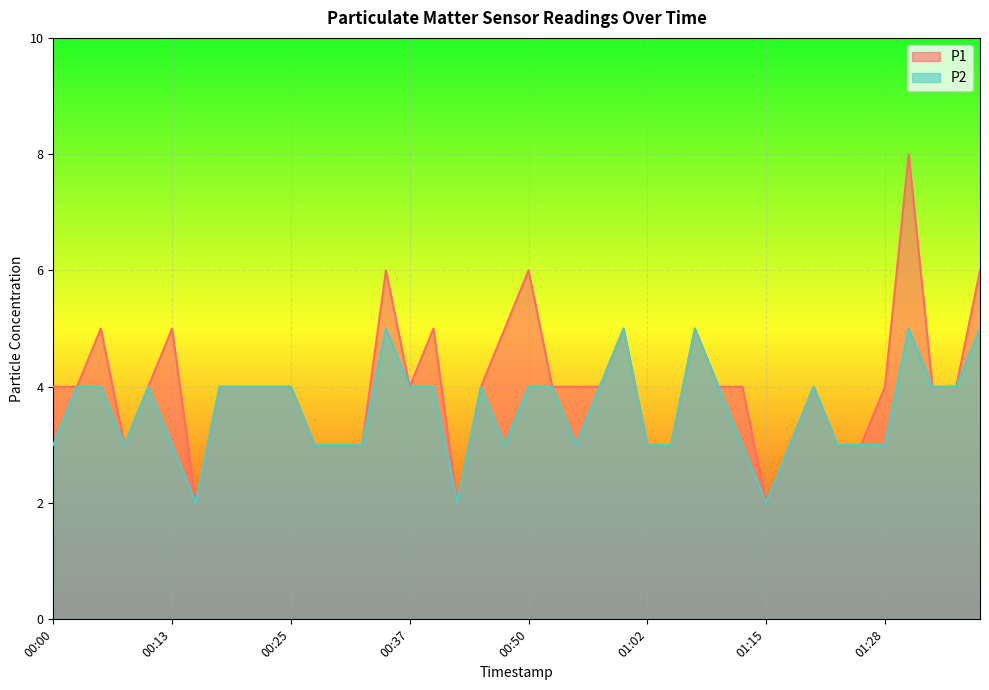

List the labels in order of P2 value, smallest first.

00:15, 00:43, 01:15, 00:00, 00:08, 00:13, 00:28, 00:30, 00:33, 00:48, 00:55, 01:02, 01:05, 01:13, 01:18, 01:23, 01:25, 01:28, 00:03, 00:05, 00:10, 00:18, 00:20, 00:22, 00:25, 00:37, 00:40, 00:45, 00:50, 00:52, 00:57, 01:10, 01:20, 01:33, 01:36, 00:35, 01:00, 01:07, 01:31, 01:38